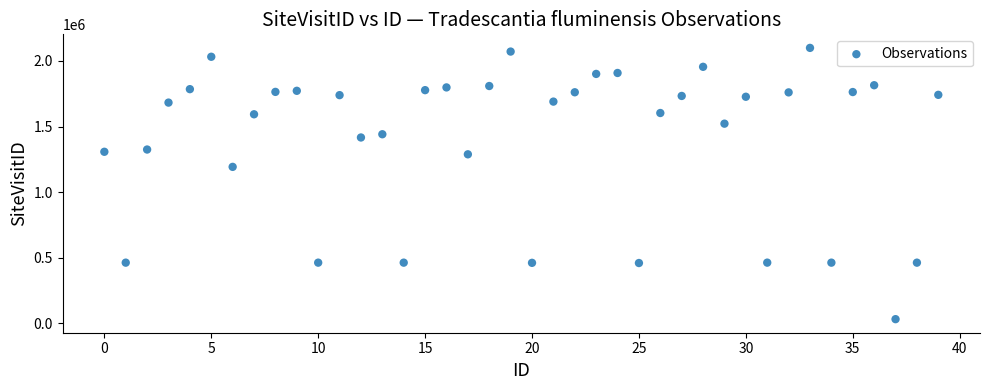

What is the range of Y values (max minus min)?

2069724